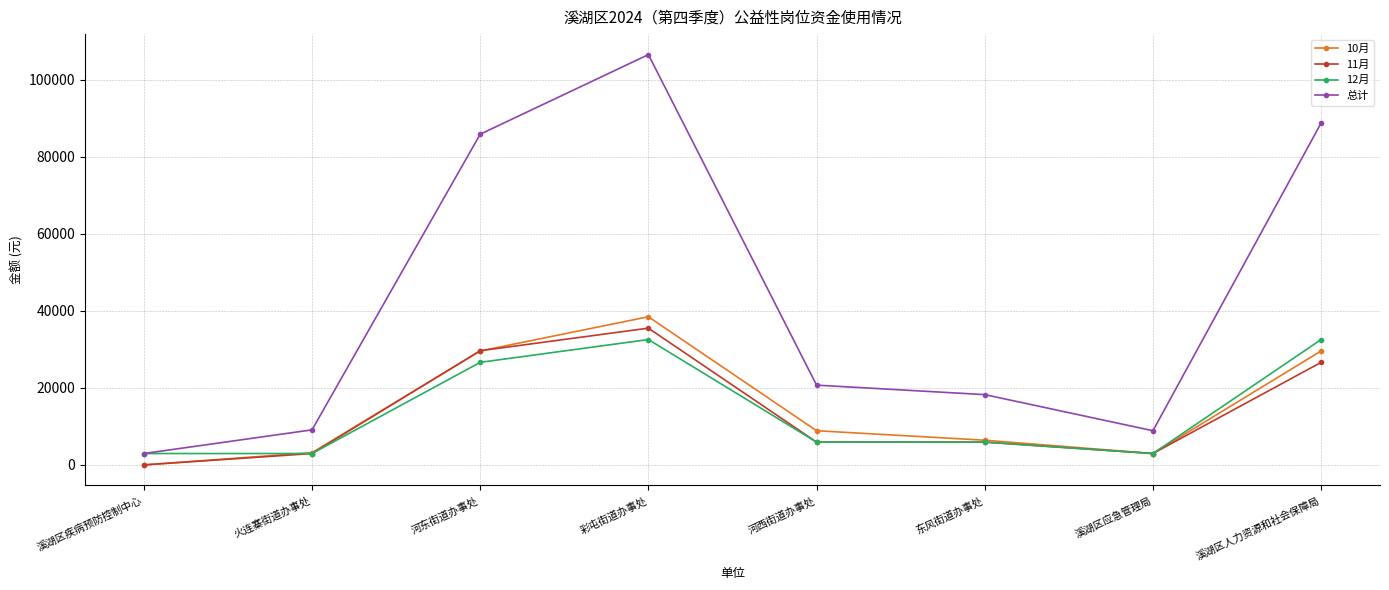

True or false: 12月 has more than 0 points higher than both neighbors.

True